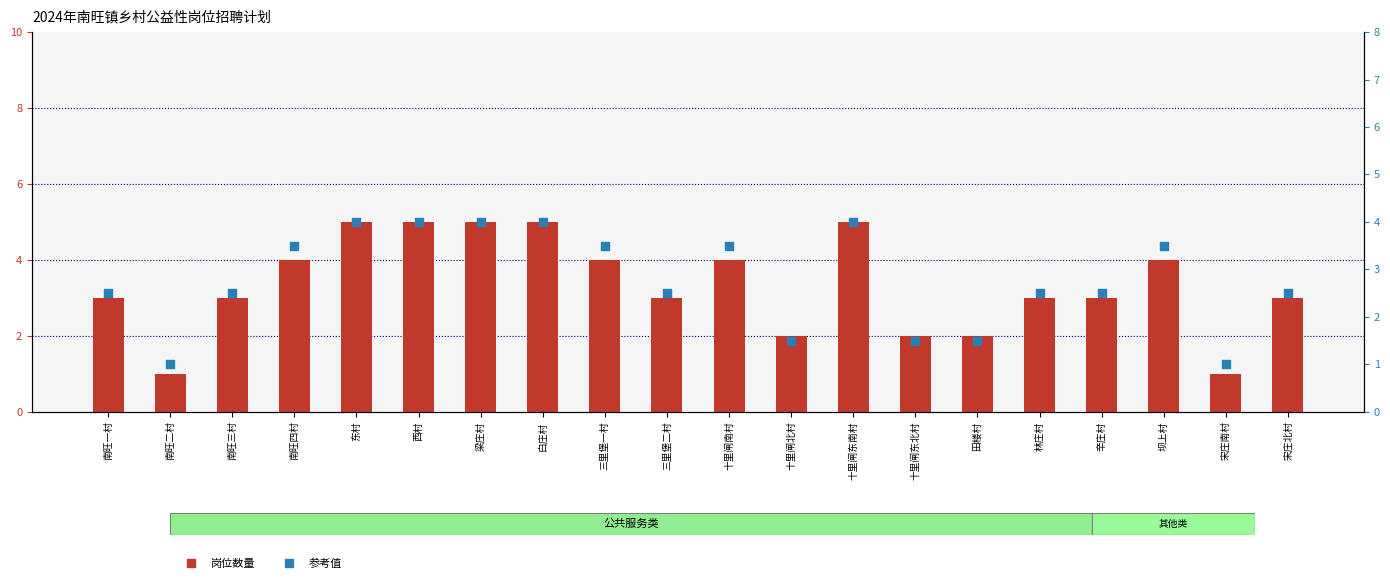

Is the value of 岗位数量 at 辛庄村 greater than the value of 参考值 at 三里堡一村?

No